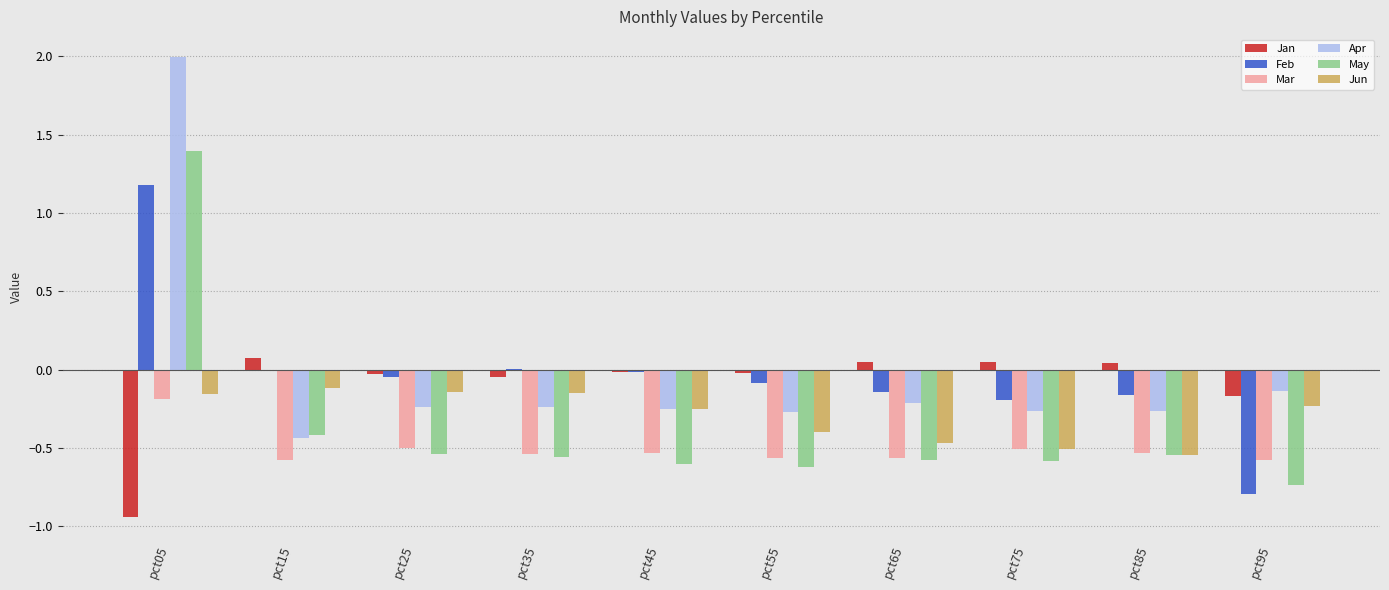

The value of Feb at pct05 is 0.4. True or false?

False